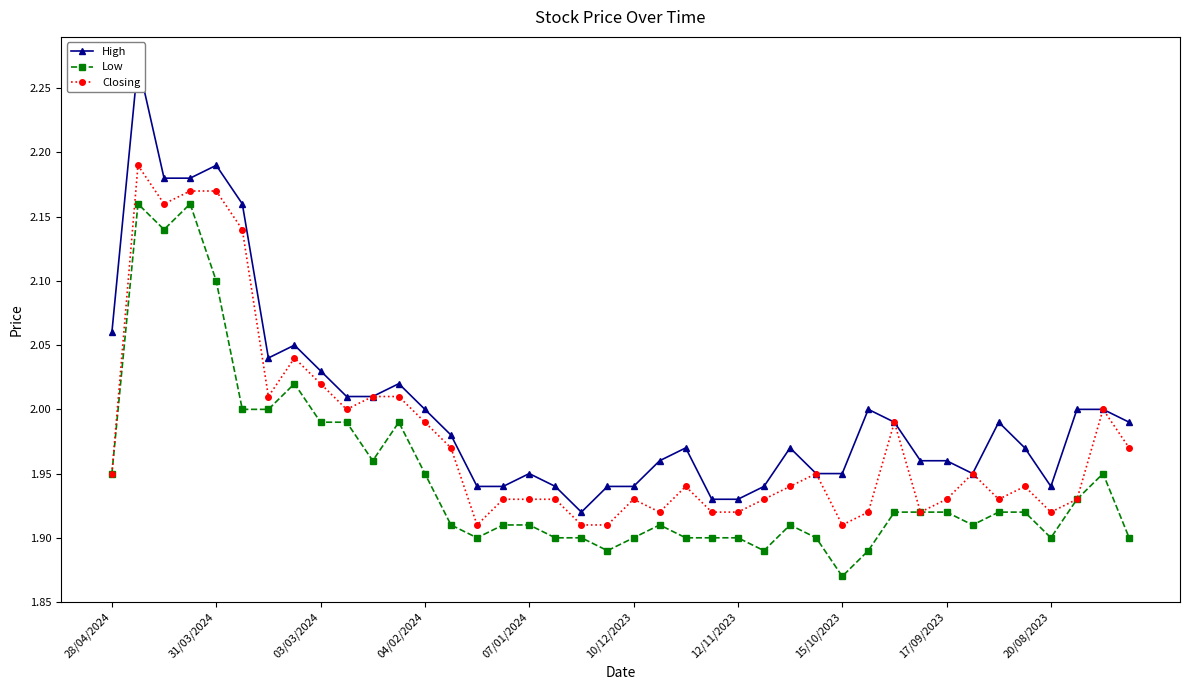

True or false: High has more than 1 points higher than both neighbors.

True